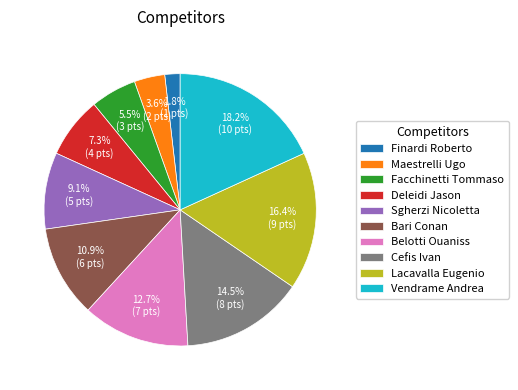

Combined, do Belotti Ouaniss and Vendrame Andrea account for over 50%?

No